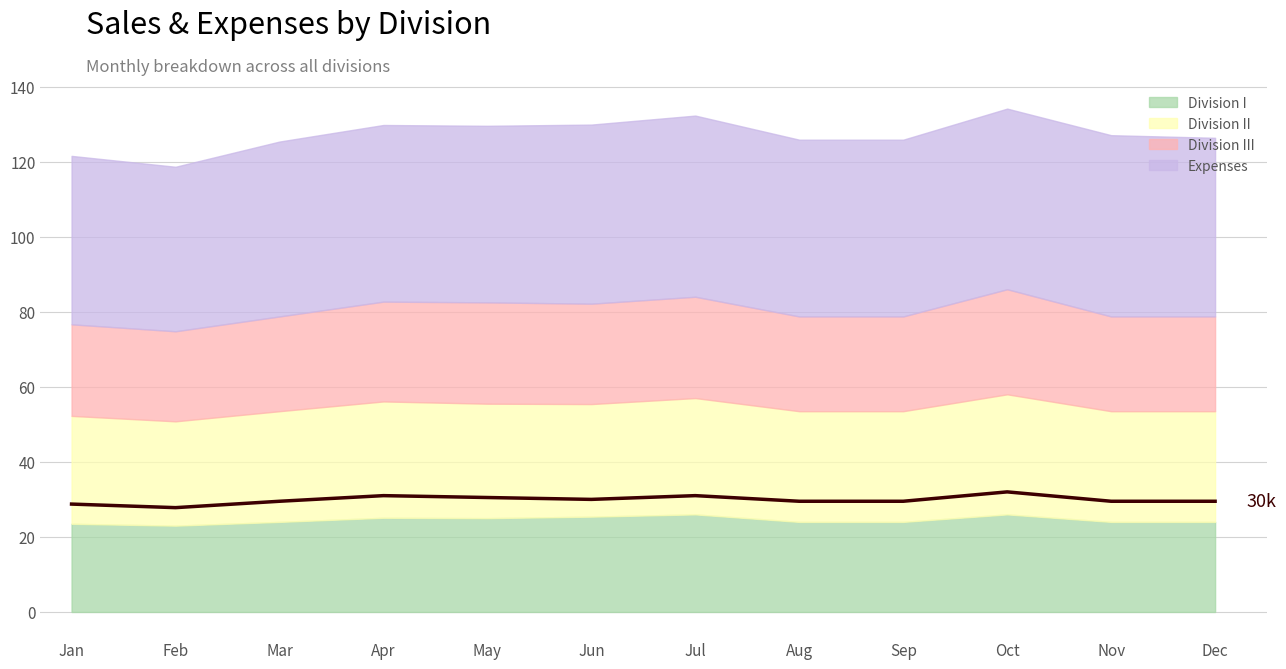

How many points are lower than both their immediate neighbors (excluding endpoints)?

2